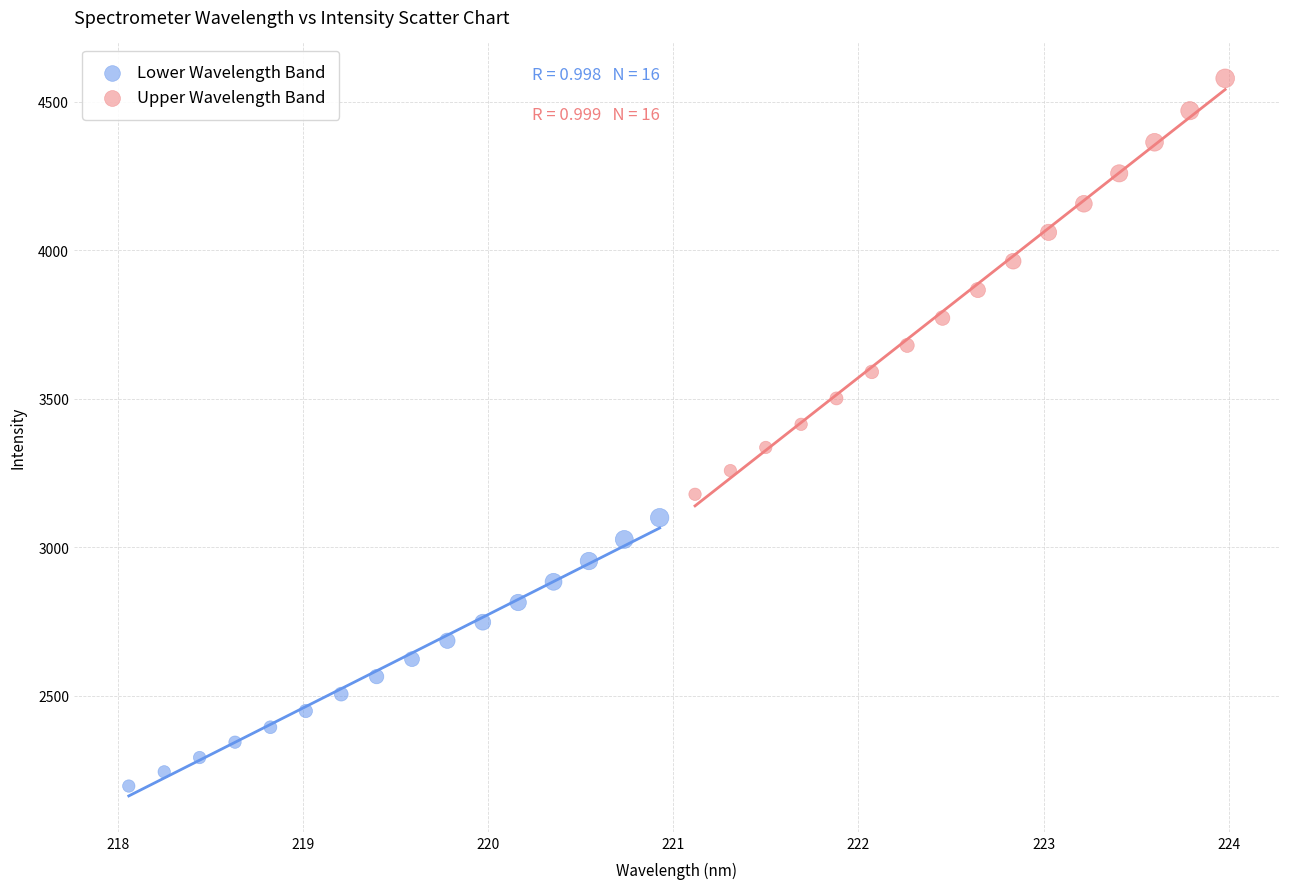

Which series has the widest spread of Y values?

Upper Wavelength Band